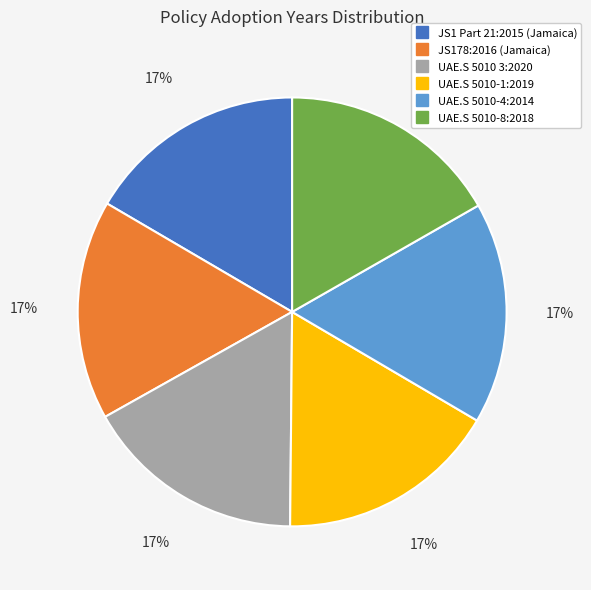

What is the ratio of the value at JS178:2016 (Jamaica) to the value at UAE.S 5010-1:2019?

1.0